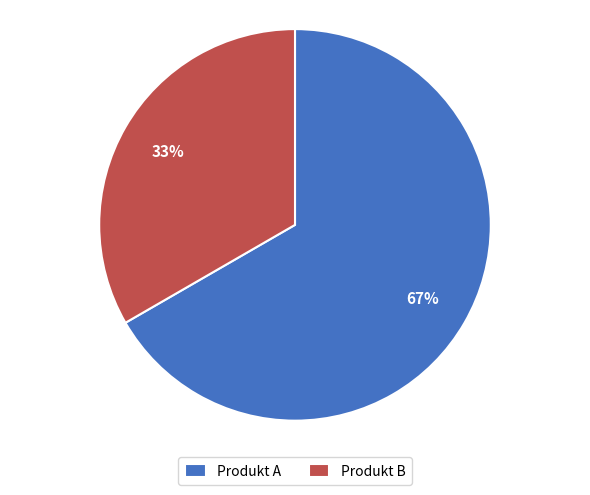

Does Produkt B account for over 50% of the chart?

No